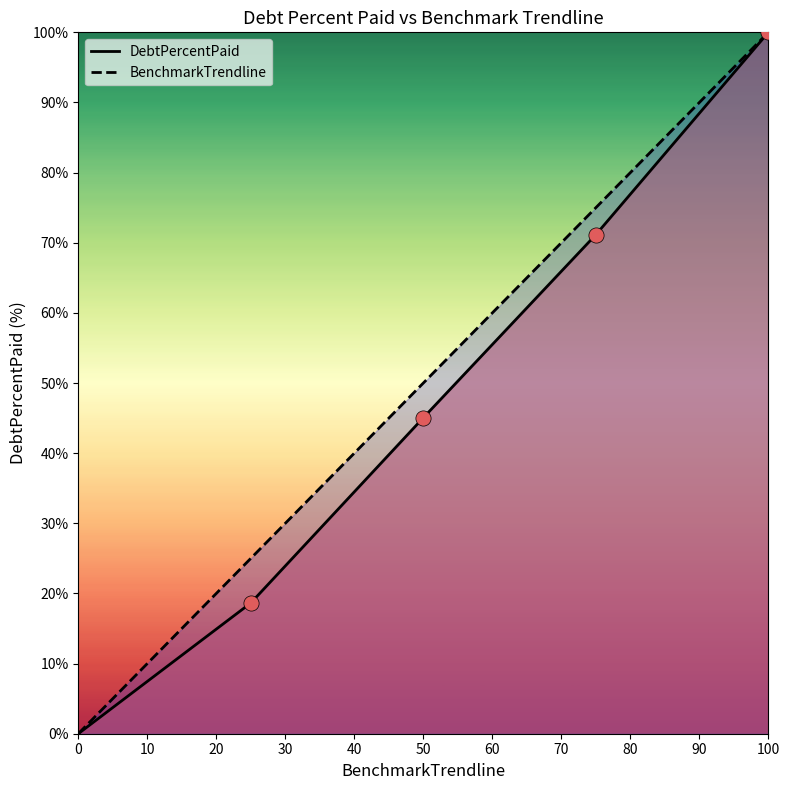

What are all the series names shown in the legend?

DebtPercentPaid, BenchmarkTrendline